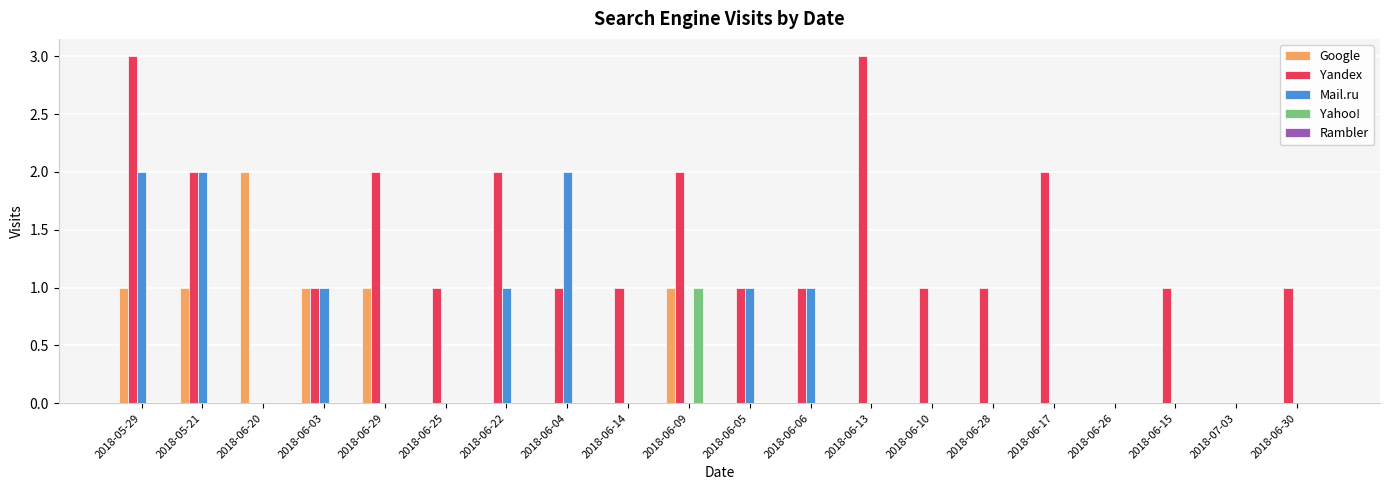

What is the sum of all Google values?

7